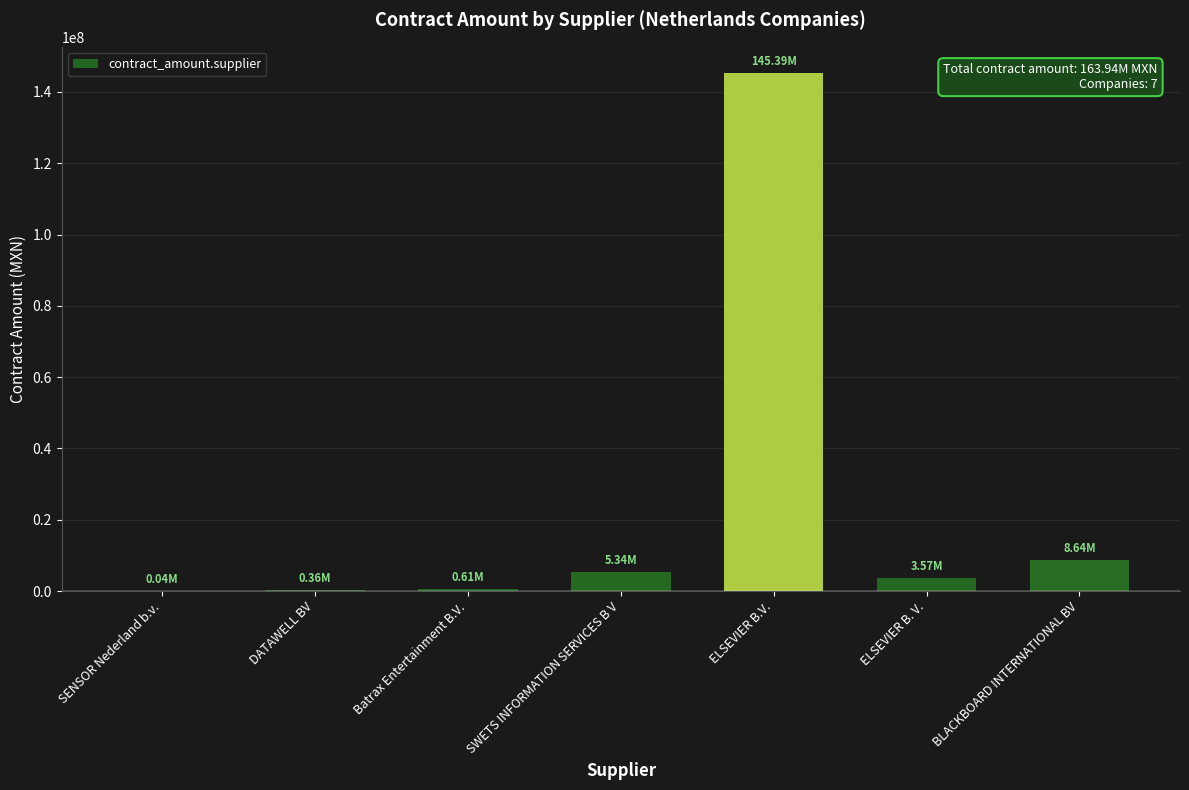

At which label is the value closest to 72712983?

BLACKBOARD INTERNATIONAL BV